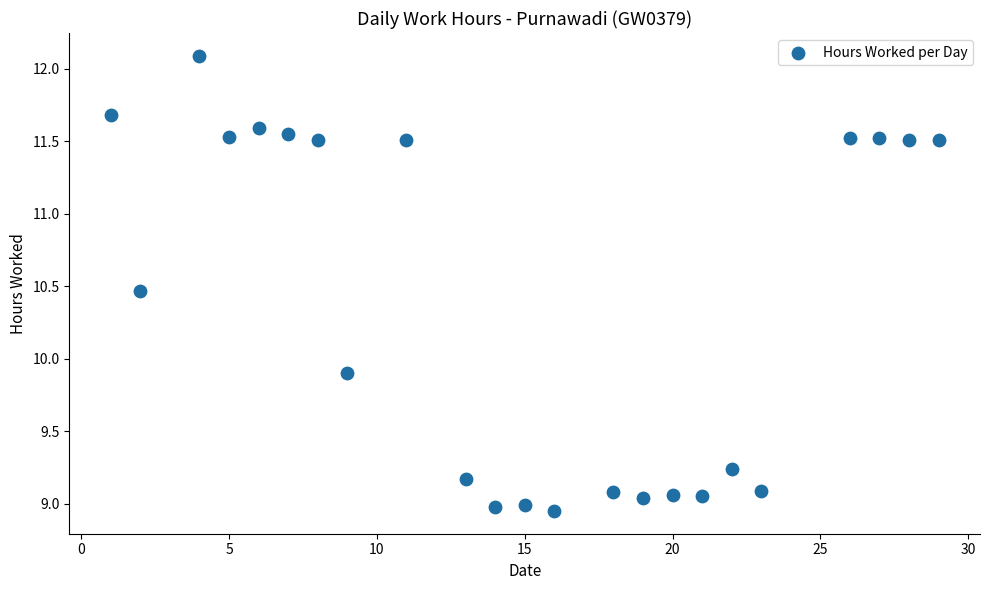

What Y value in the scatter plot is closest to 10?

9.9